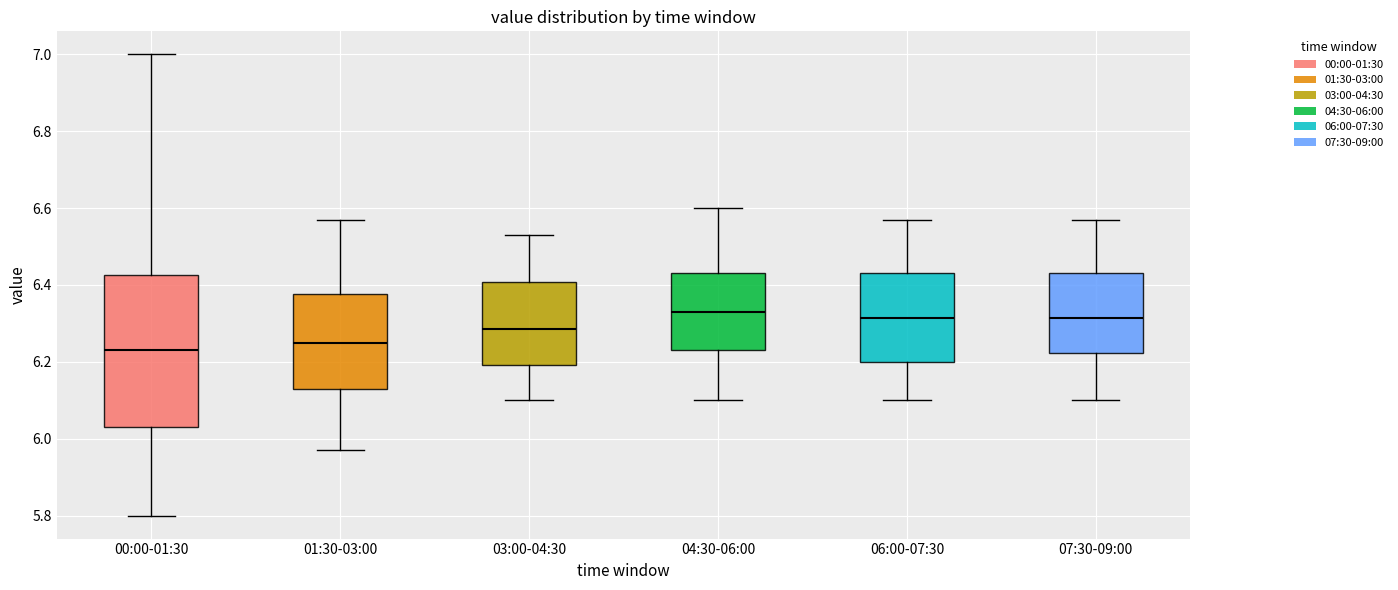

Reading left to right, transcribe this box plot: for each box, give where its median line is, the range the box spans, and where its two whiskers end, as read against the y-axis. The values are not printed on the chart, so give them approximately, as read against the axis.

00:00-01:30: median 6.24, box 6.04 to 6.42, whiskers 5.80 to 7.00
01:30-03:00: median 6.26, box 6.14 to 6.38, whiskers 5.98 to 6.58
03:00-04:30: median 6.28, box 6.20 to 6.40, whiskers 6.10 to 6.54
04:30-06:00: median 6.34, box 6.24 to 6.44, whiskers 6.10 to 6.60
06:00-07:30: median 6.32, box 6.20 to 6.44, whiskers 6.10 to 6.58
07:30-09:00: median 6.32, box 6.22 to 6.44, whiskers 6.10 to 6.58